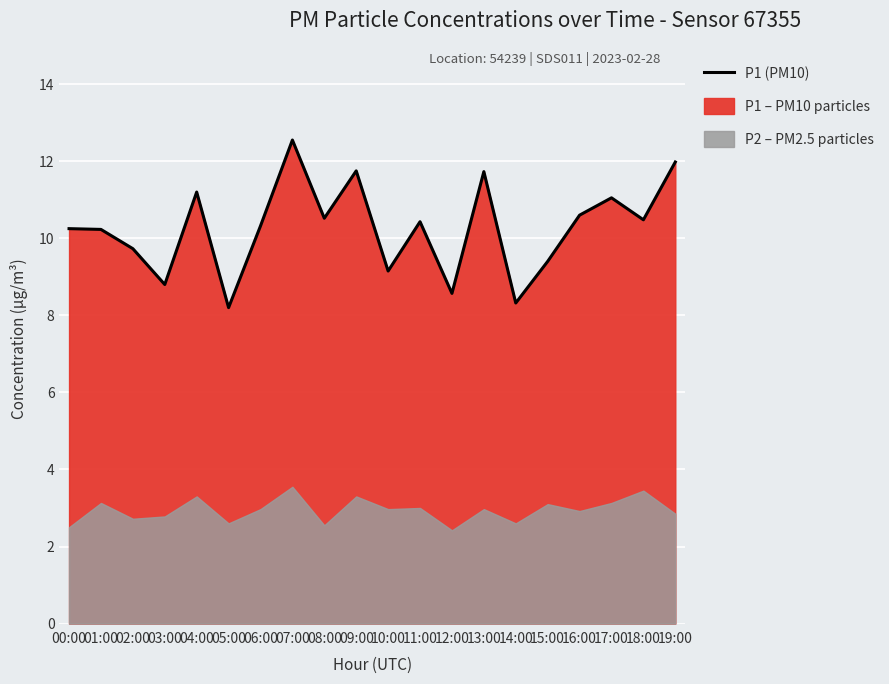

At which label does the data first exceed 10?

00:00